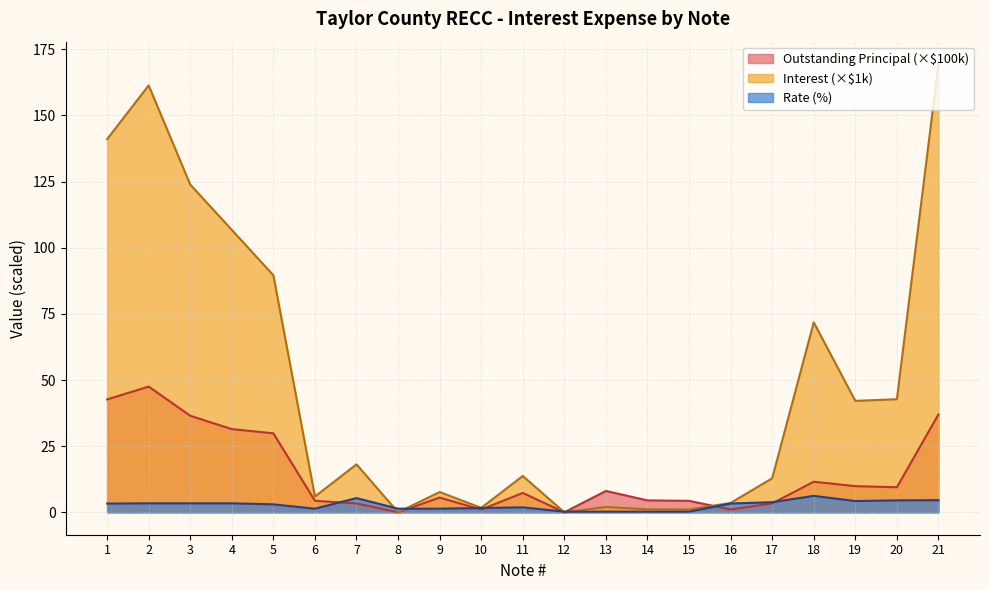

At how many categories does at least one series exceed 27?

9